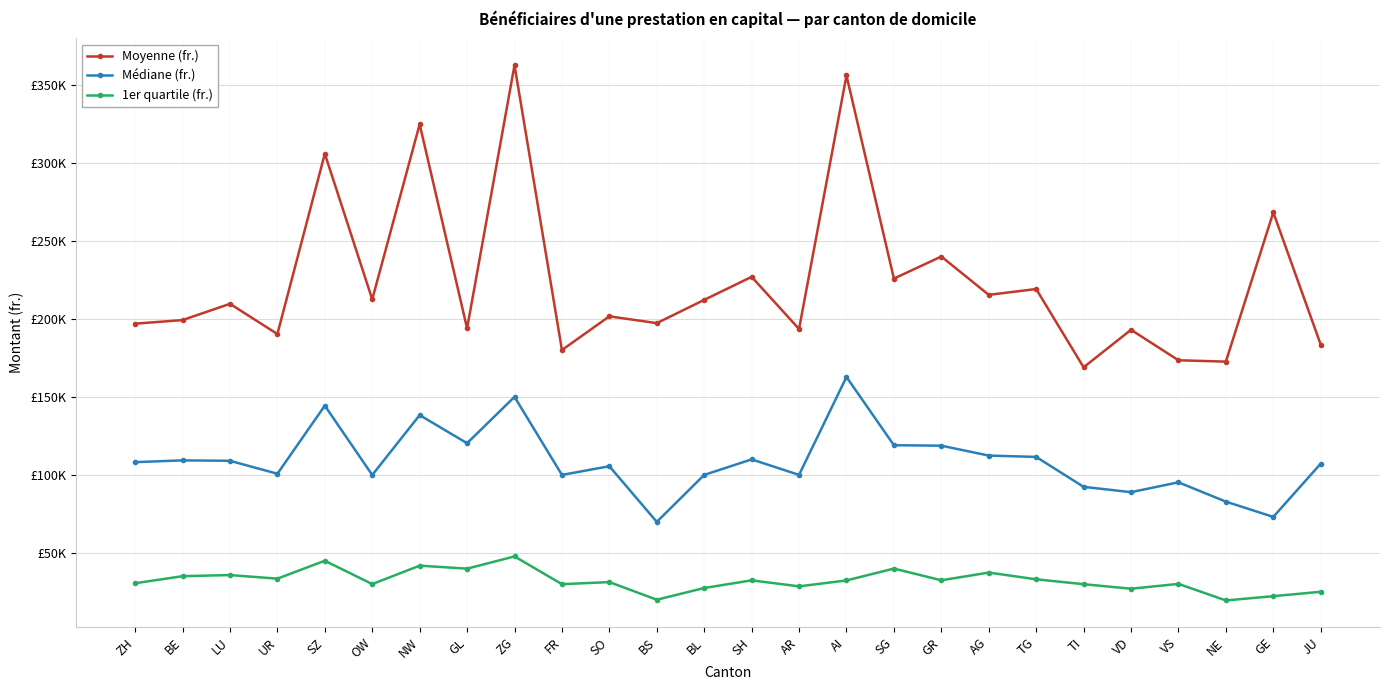

What is the label of the 25th point from the right?

BE